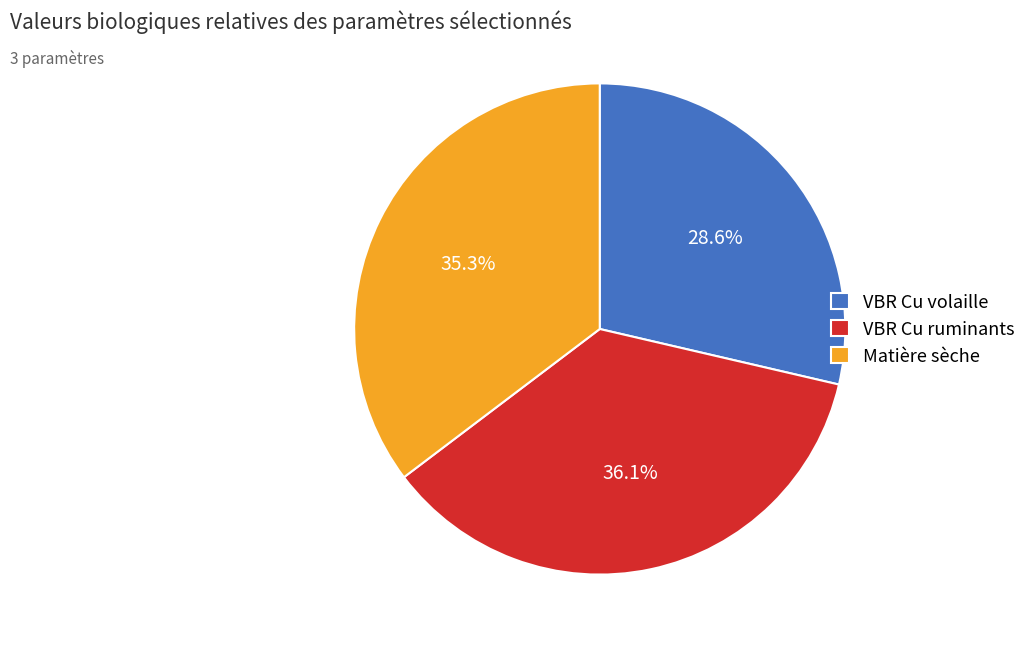

Which has a higher value, Matière sèche or VBR Cu volaille?

Matière sèche